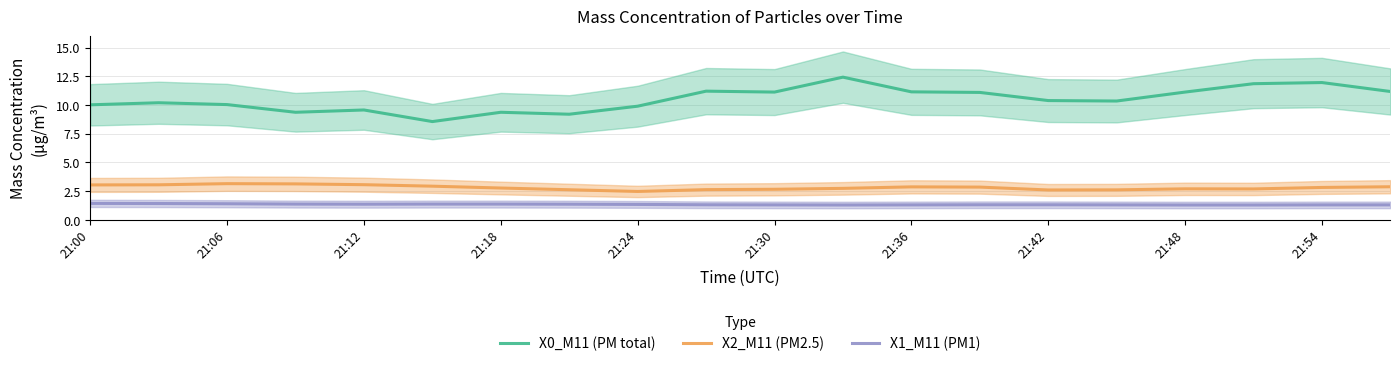

True or false: X2_M11 (PM2.5) and X1_M11 (PM1) intersect in this chart.

False